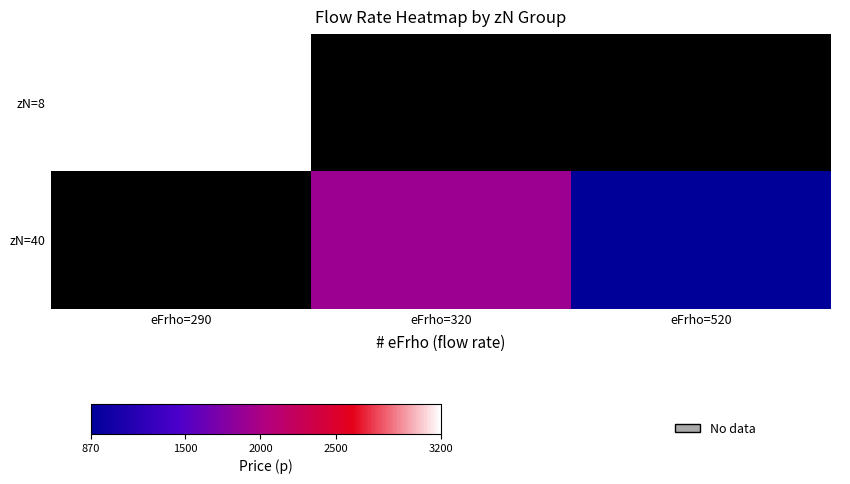

Which category has the lowest value in the zN=8 series?

eFrho=290